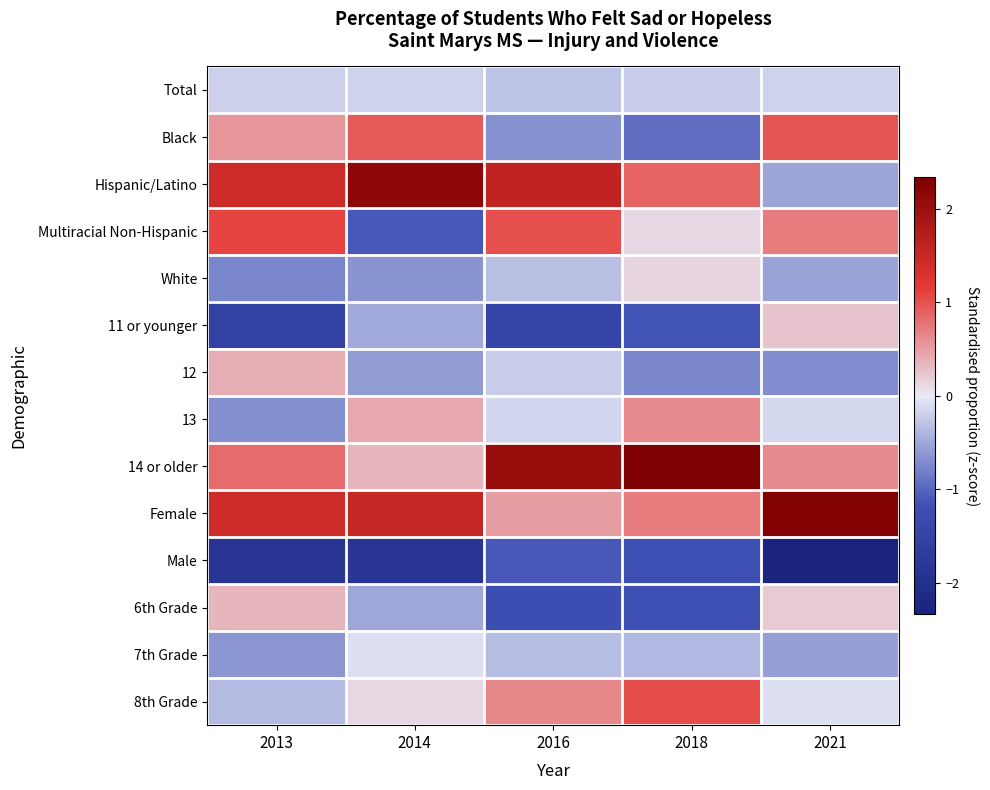

Which series has the largest range (max minus min)?

Hispanic/Latino